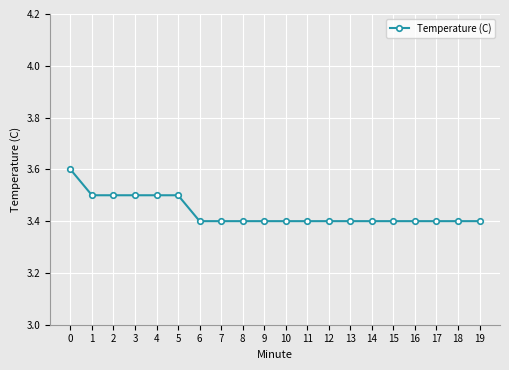

What is the average value?

3.4